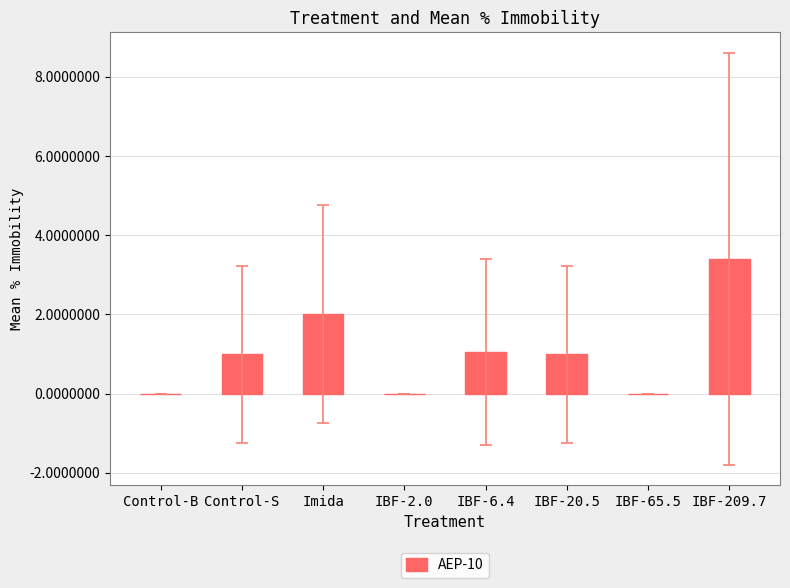

True or false: the data shows 2.0 at Imida.

True